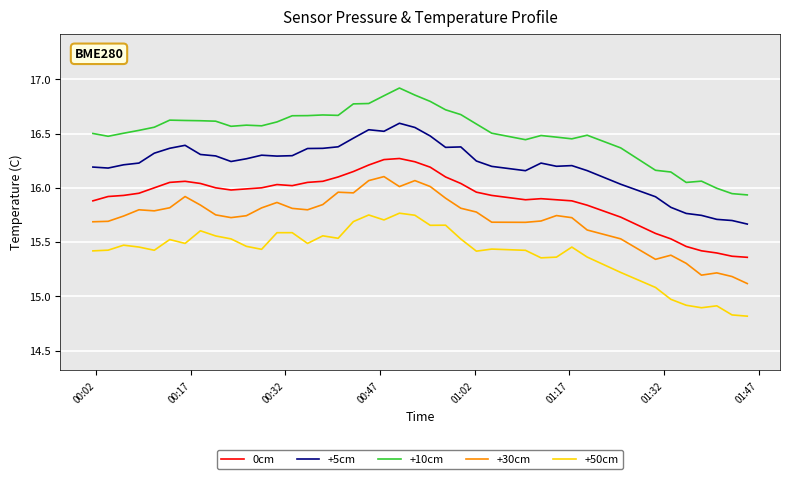

What is the difference between the maximum and minimum values in the +10cm series?

1.0